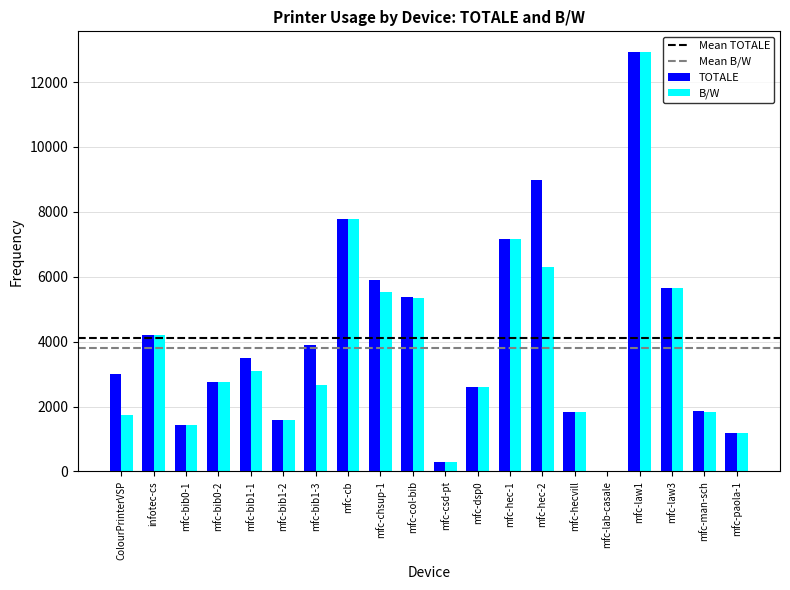

How many groups of bars are there?

20